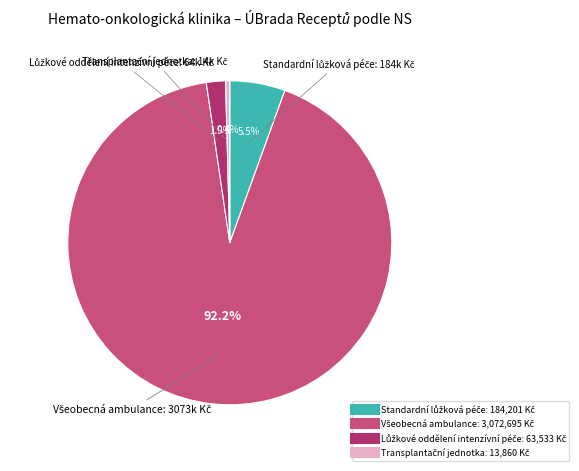

To the nearest percent, what percentage of the pie is Standardní lůžková péče?

6%